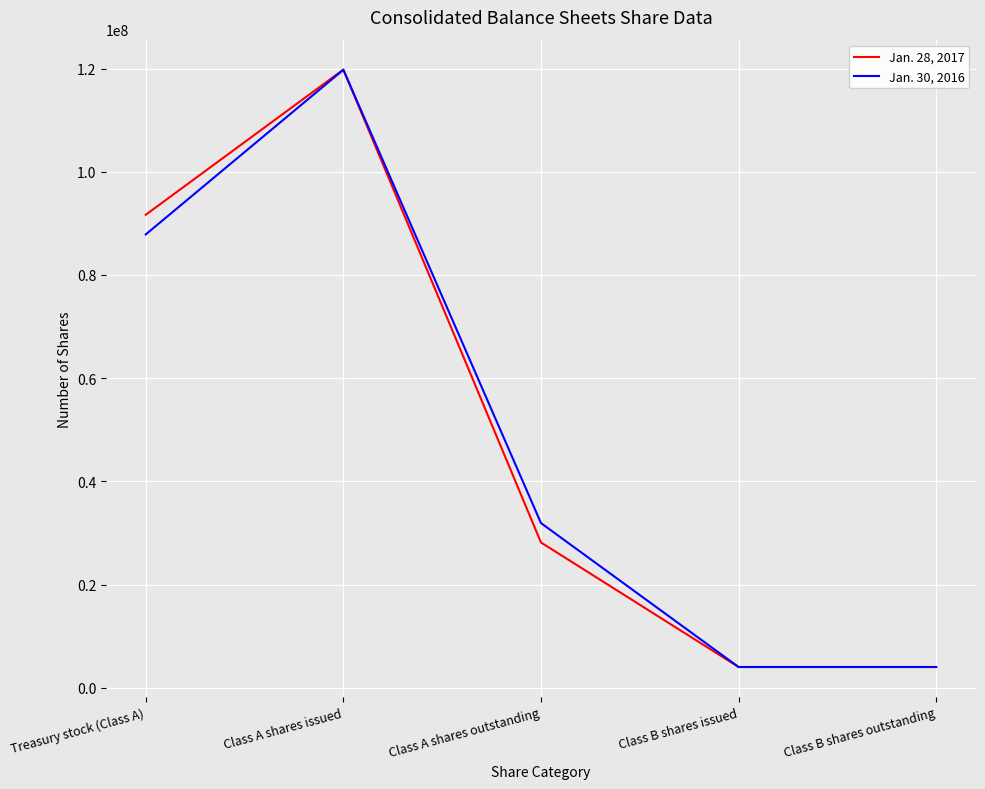

Reading right to left, extract all data points from this chart.

Jan. 28, 2017: 4010401	4010401	28147158	119814702	91667544
Jan. 30, 2016: 4010401	4010401	31909989	119767148	87857159